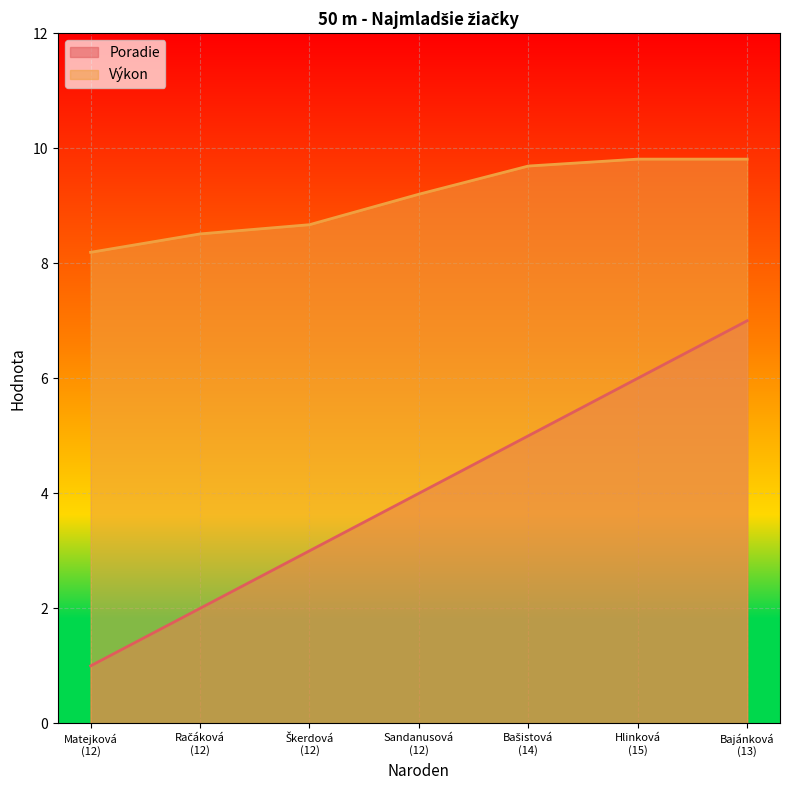

Rank the series by their maximum value, from lowest to highest.

Poradie, Výkon